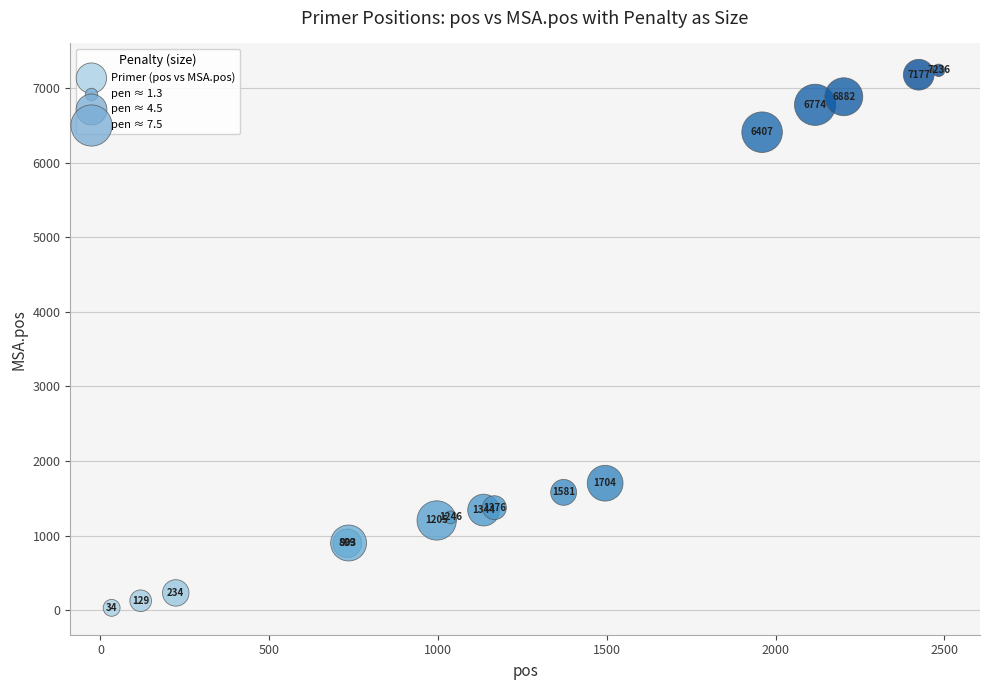

What Y value in the scatter plot is closest to 3635?

1704